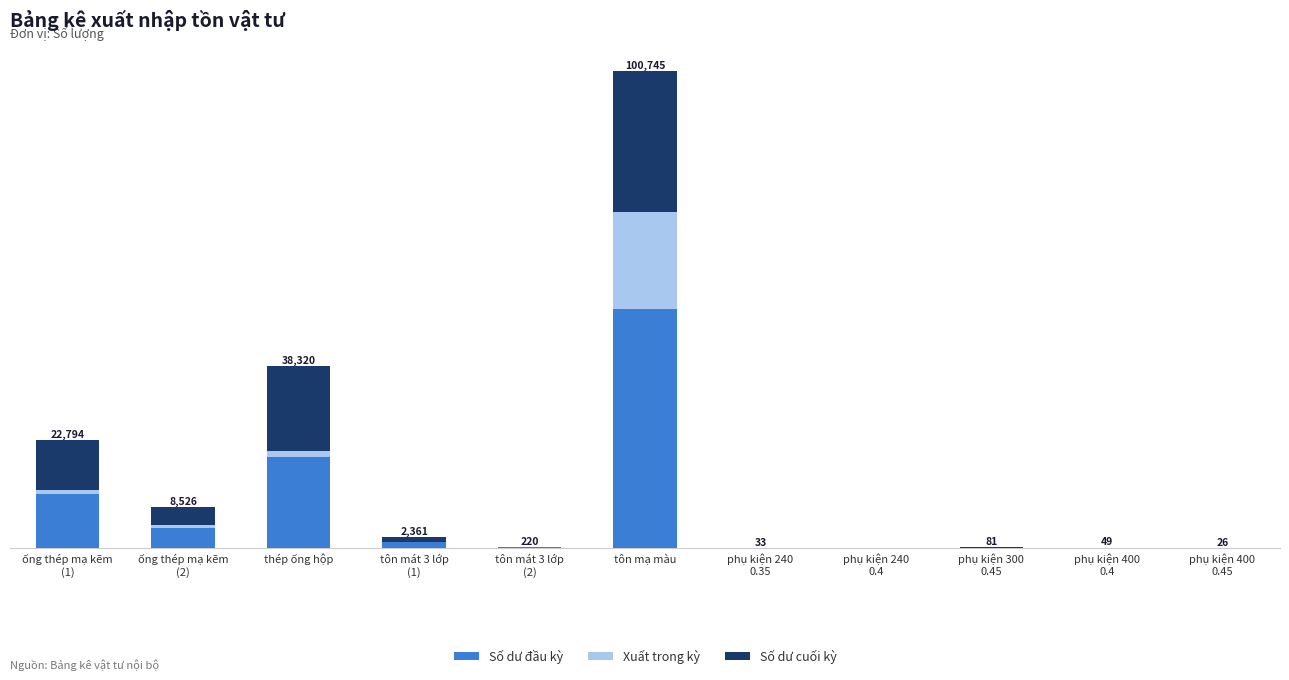

Which series has the widest spread of values?

Số dư đầu kỳ